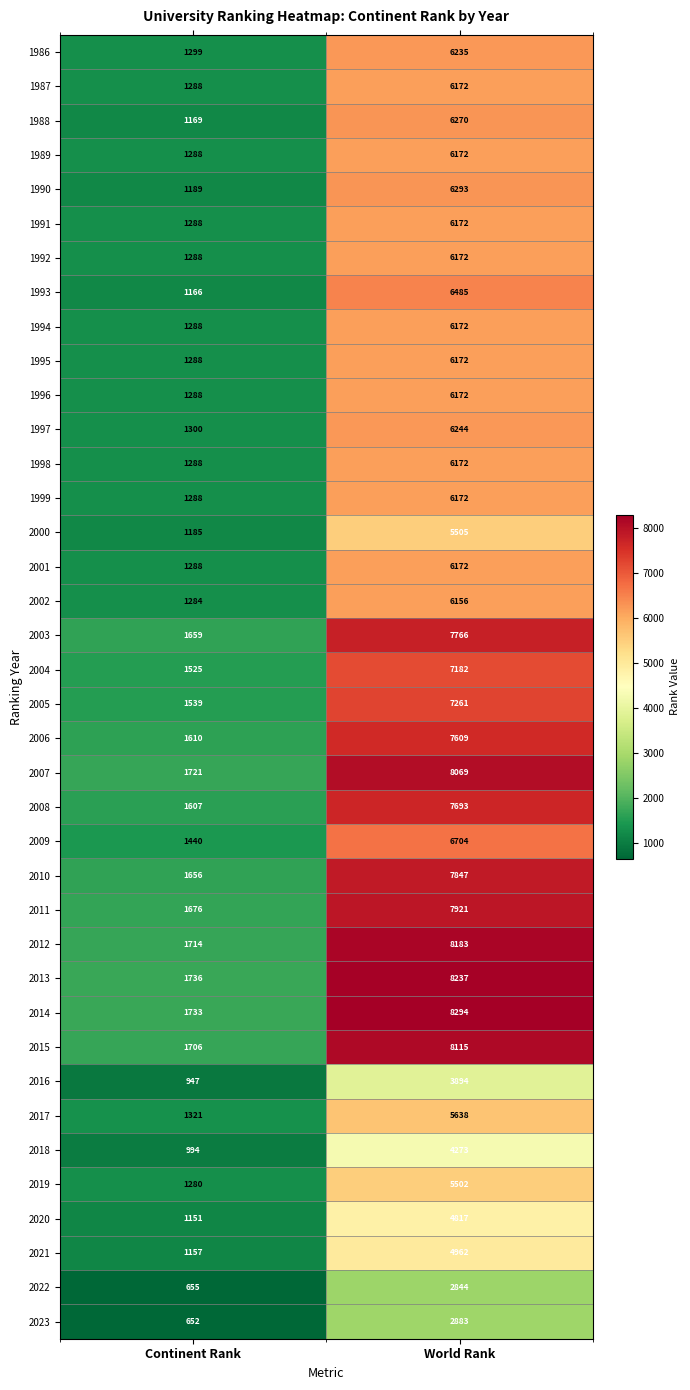

Count the number of data series in this chart.

38